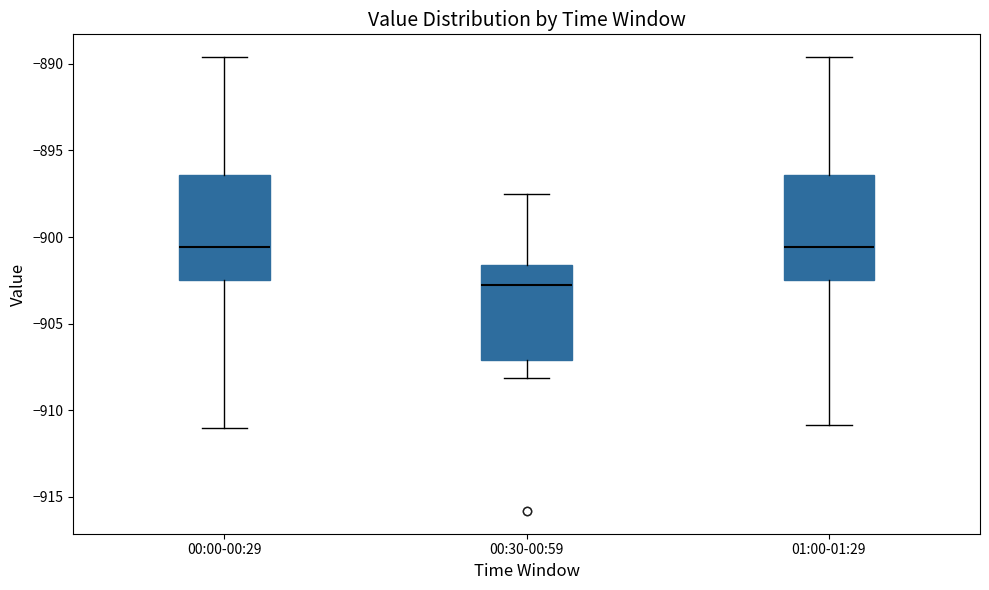

Reading left to right, transcribe this box plot: for each box, give where its median line is, the range the box spans, and where its two whiskers end, as read against the y-axis. The values are not printed on the chart, so give them approximately, as read against the axis.

00:00-00:29: median -900.5, box -902.5 to -896.5, whiskers -911.0 to -889.5
00:30-00:59: median -903.0, box -907.0 to -901.5, whiskers -908.0 to -897.5
01:00-01:29: median -900.5, box -902.5 to -896.5, whiskers -911.0 to -889.5